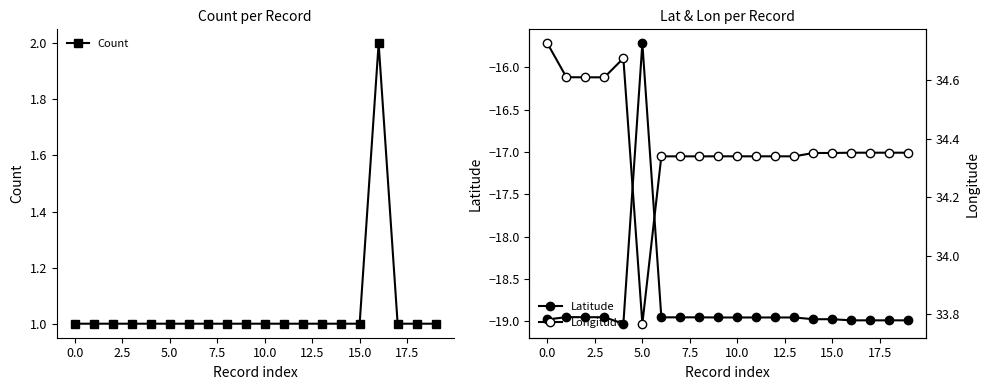

True or false: Count has more than 0 interior local peaks.

True